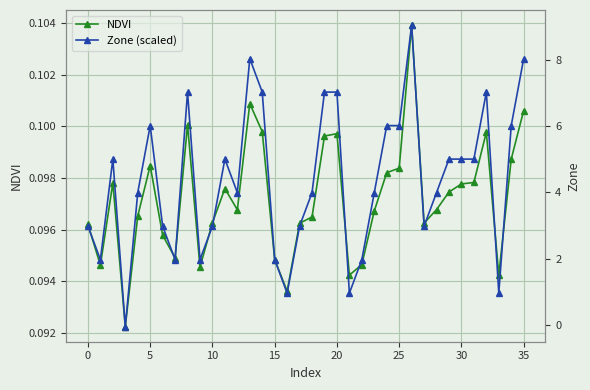

Count the number of data series in this chart.

2